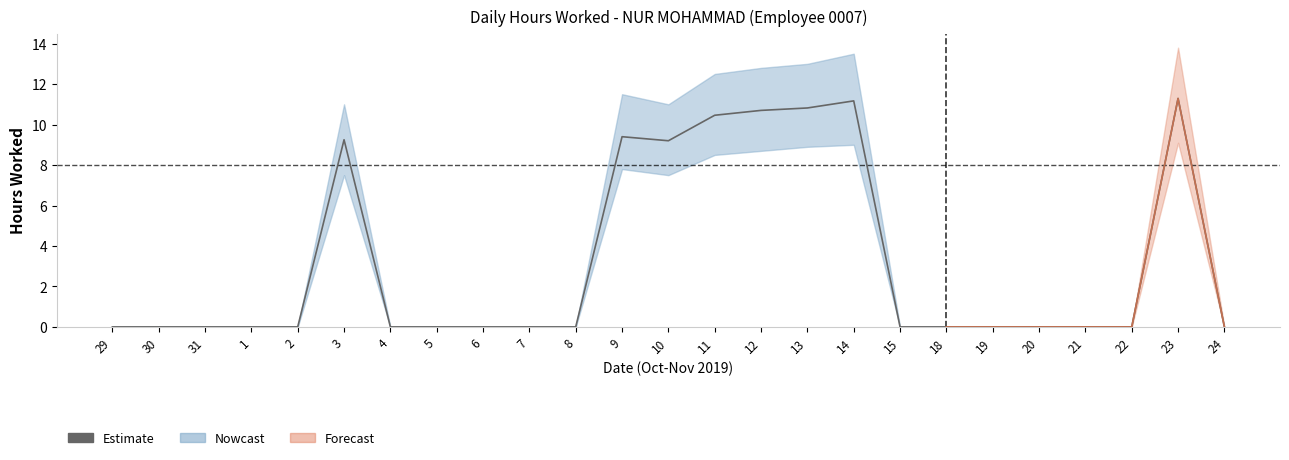

Which has a higher value, 8 or 15?

8